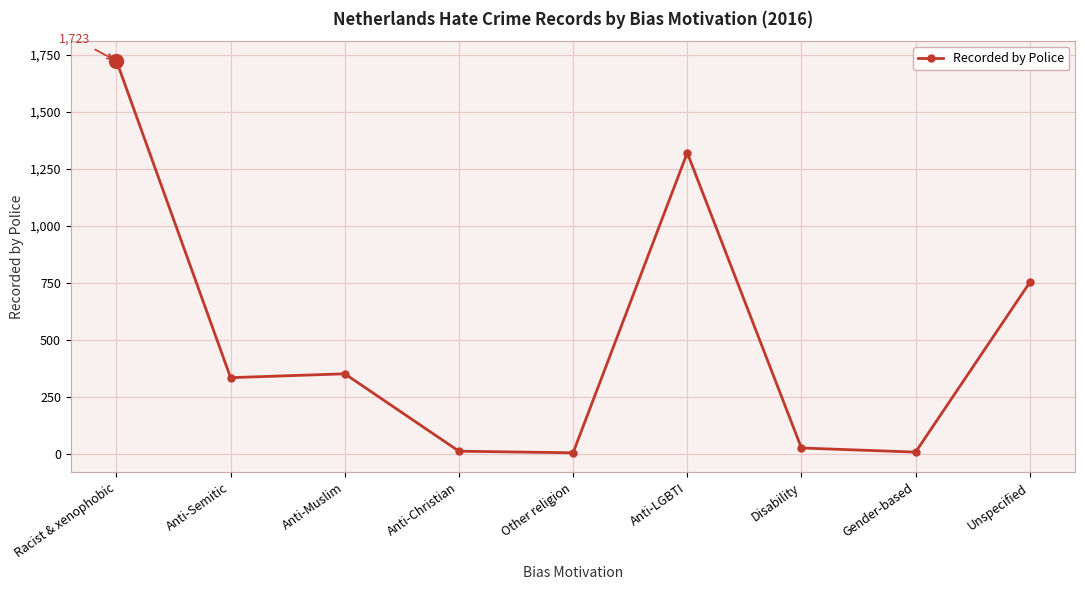

Approximately how many times larger is the value at Anti-Semitic compared to Gender-based?

37.2